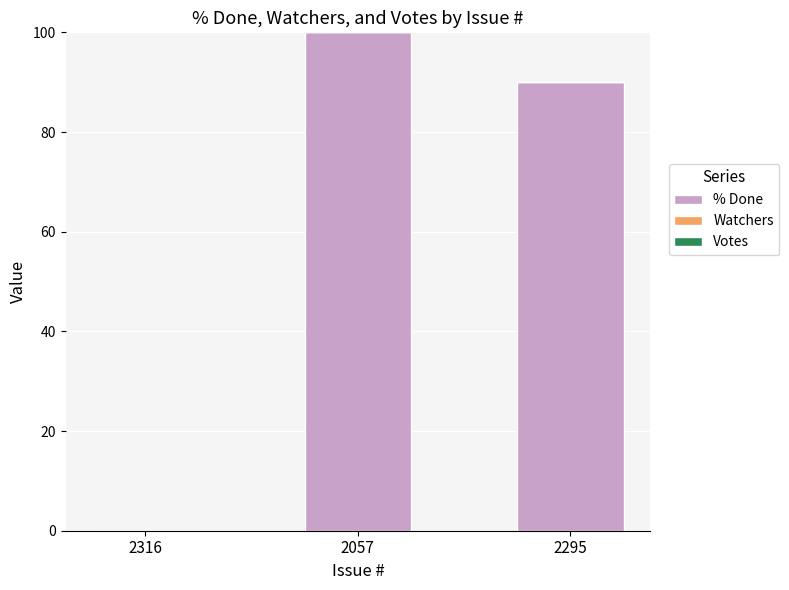

What is the sum of the values at 2057 and 2316?

100